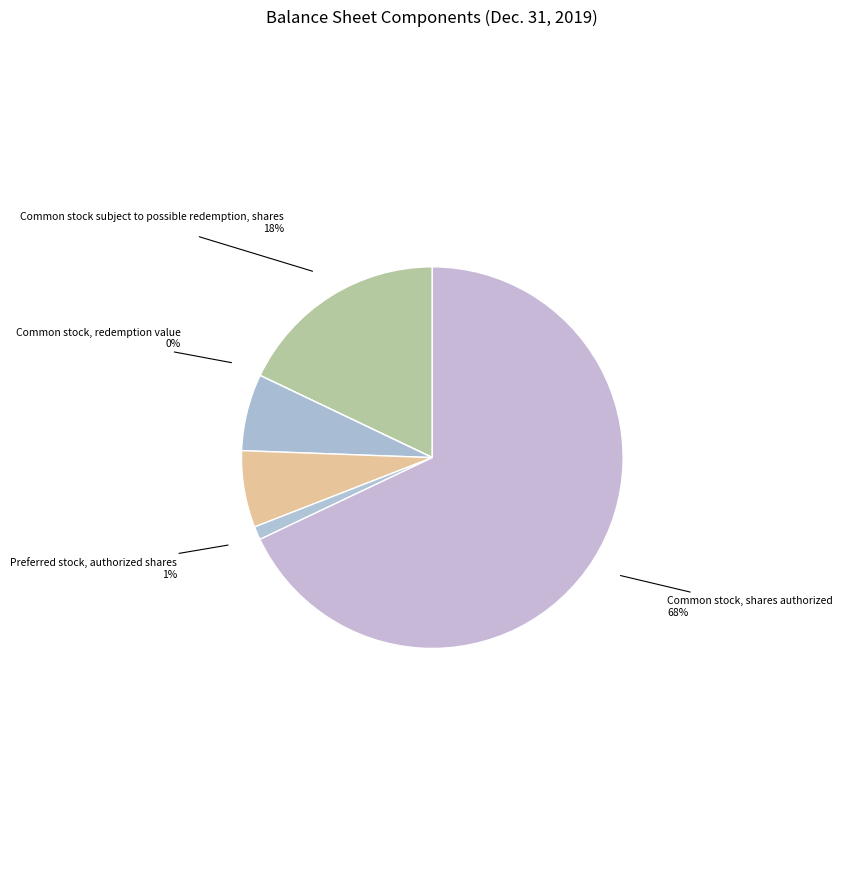

Combined, do Preferred stock, authorized shares and Common stock subject to possible redemption, shares account for over 50%?

No